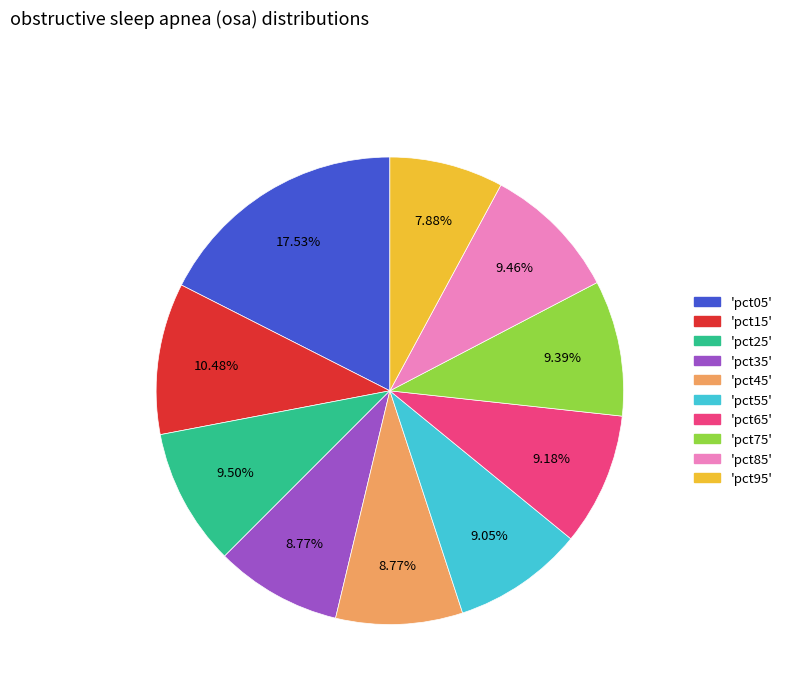

Is there any slice that represents more than half of the pie?

No